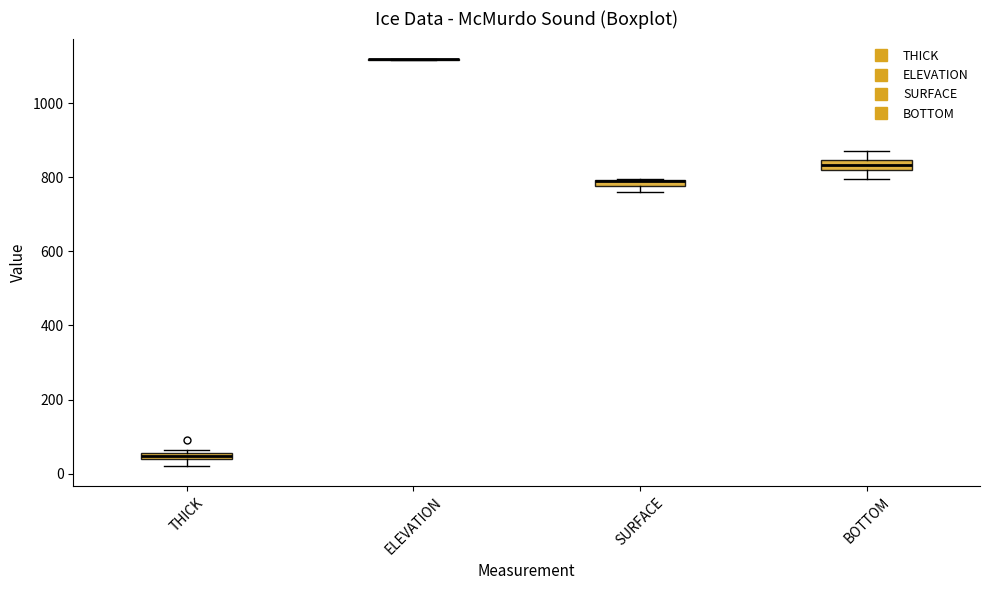

Where is the lower edge of the box for THICK on the y-axis? The values are not printed on the chart, so give them approximately, as read against the axis.

40